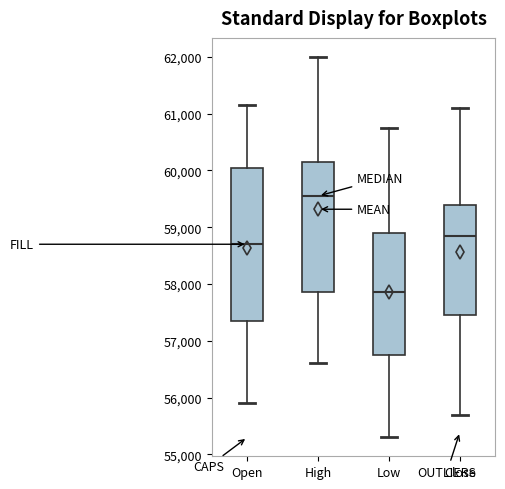

Reading left to right, transcribe this box plot: for each box, give where its median line is, the range the box spans, and where its two whiskers end, as read against the y-axis. The values are not printed on the chart, so give them approximately, as read against the axis.

Open: median 58700, box 57400 to 60100, whiskers 55900 to 61200
High: median 59600, box 57900 to 60200, whiskers 56600 to 62000
Low: median 57900, box 56800 to 58900, whiskers 55300 to 60800
Close: median 58900, box 57500 to 59400, whiskers 55700 to 61100